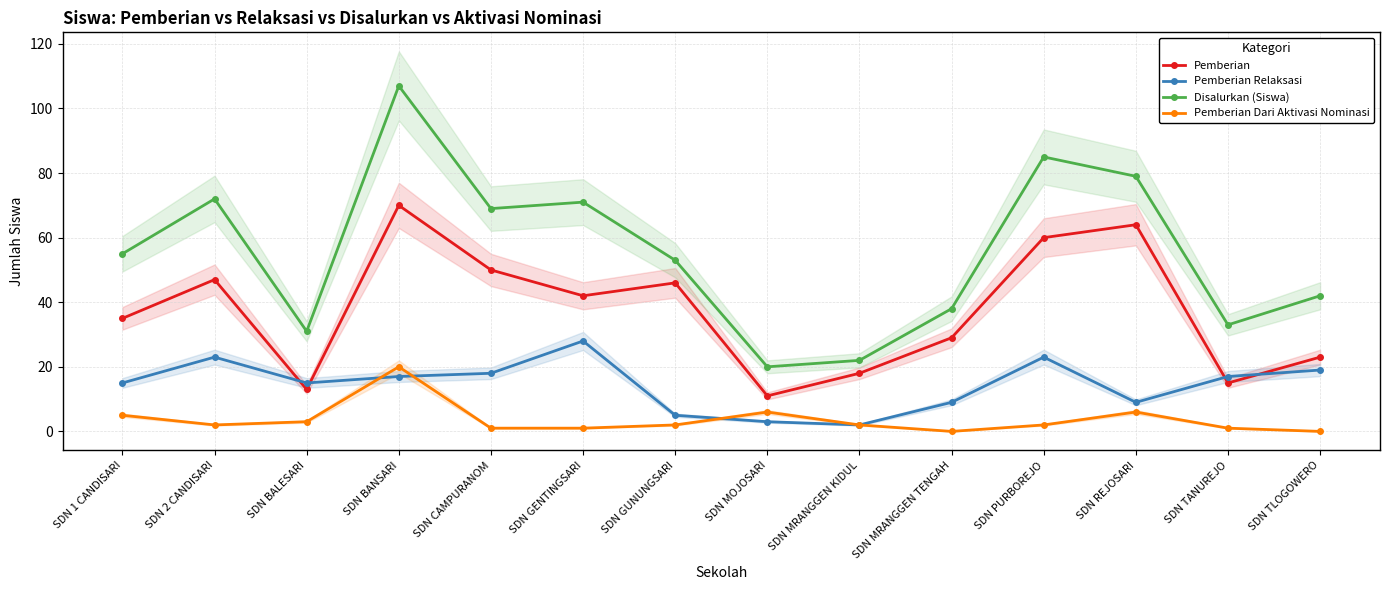

True or false: Disalurkan (Siswa) and Pemberian Relaksasi cross at least once.

False